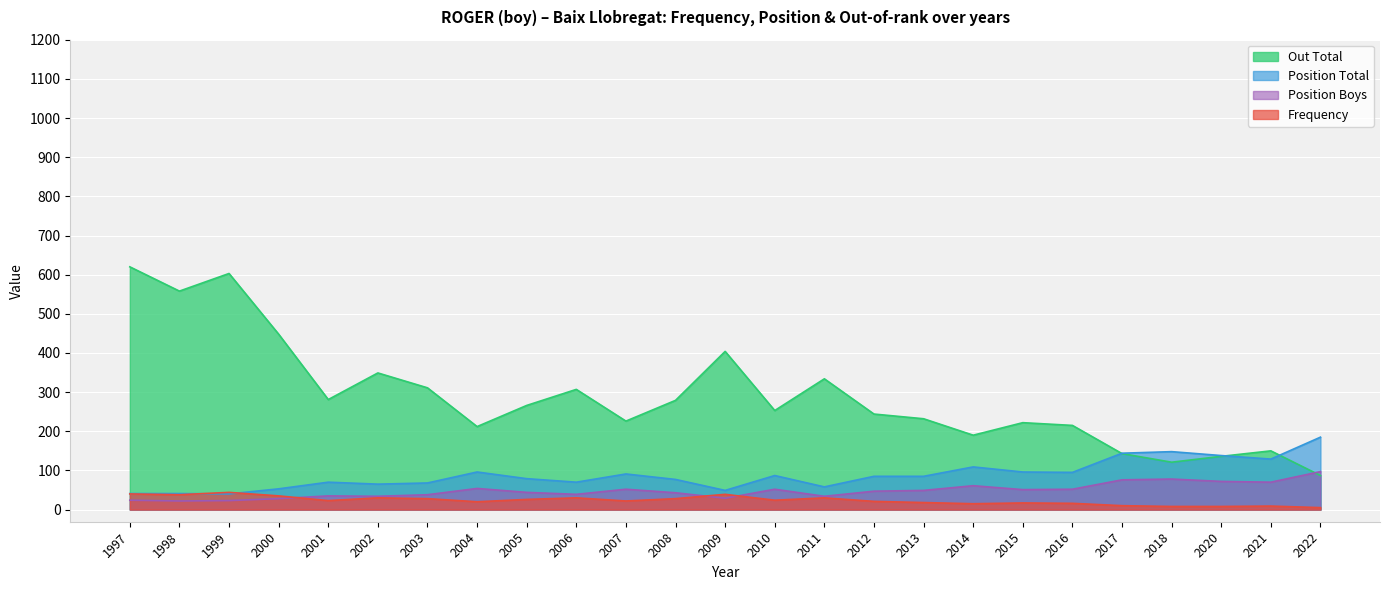

The Position Boys series shows 61 at 2014. True or false?

True